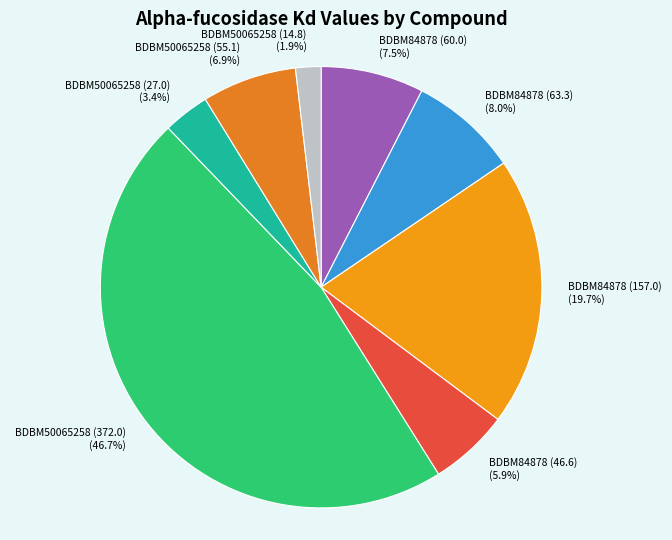

How much of the chart is everything except BDBM84878 (60.0)?

92.5%